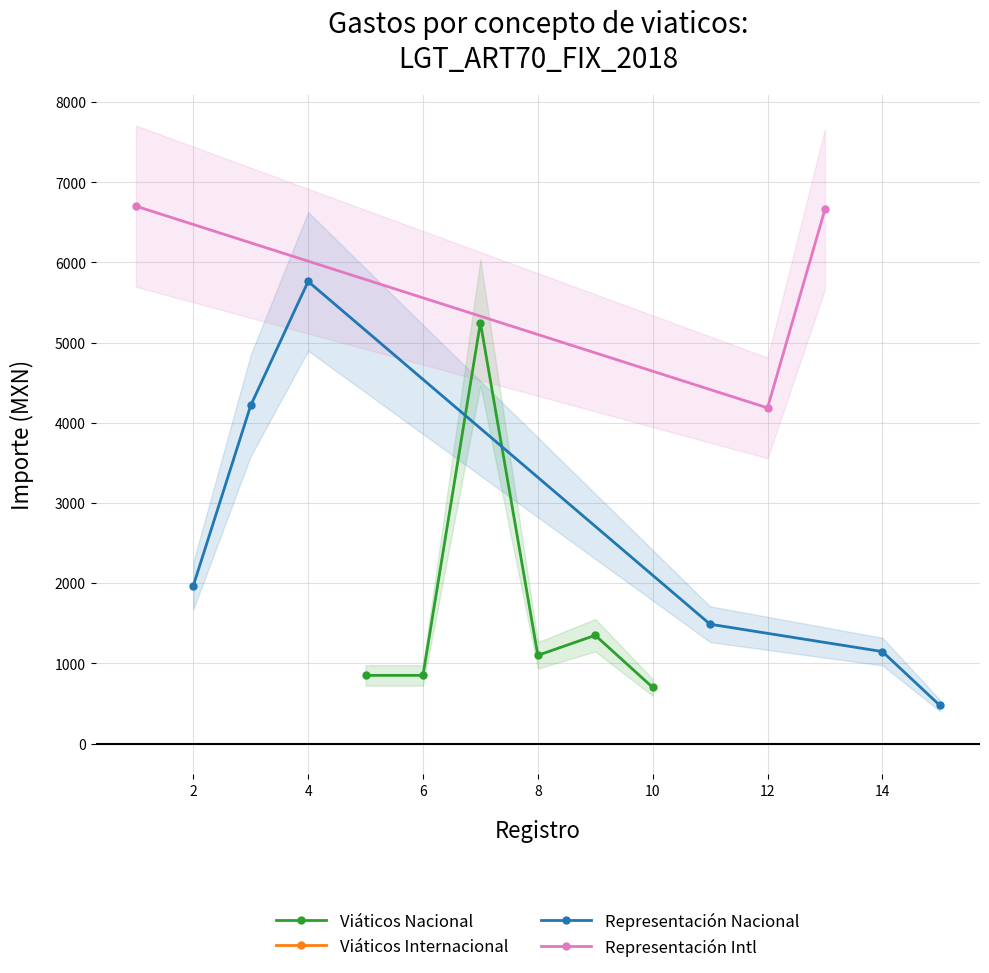

What is the minimum value for Viáticos Nacional?

700